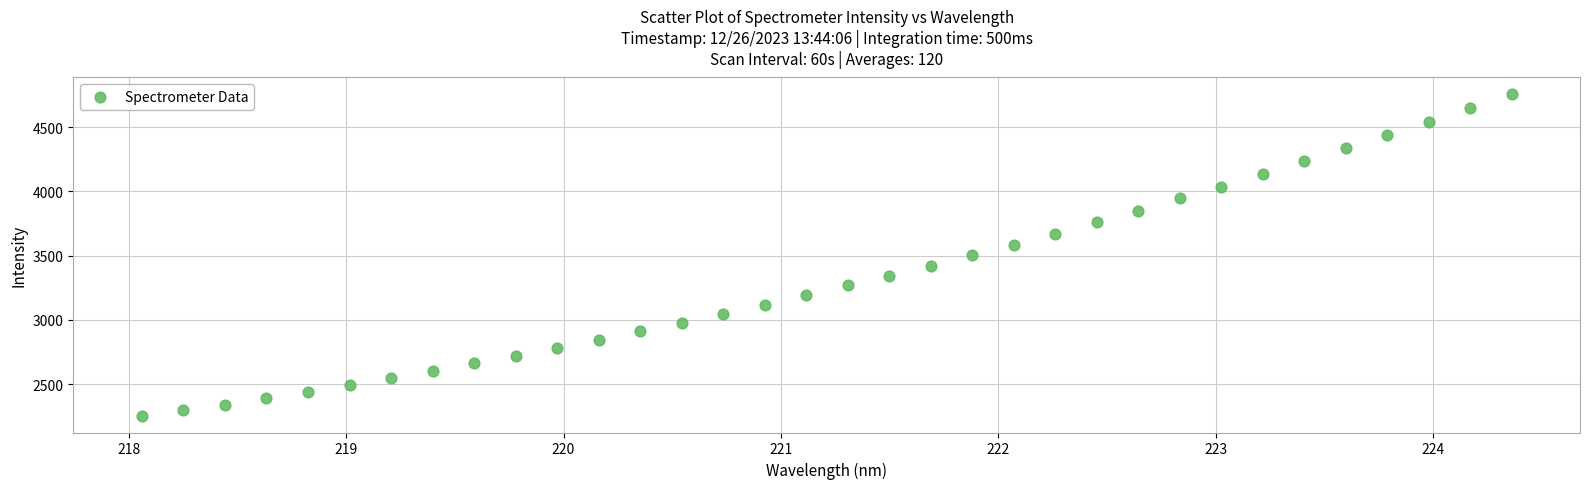

What is the range of X values (max minus min)?

6.3